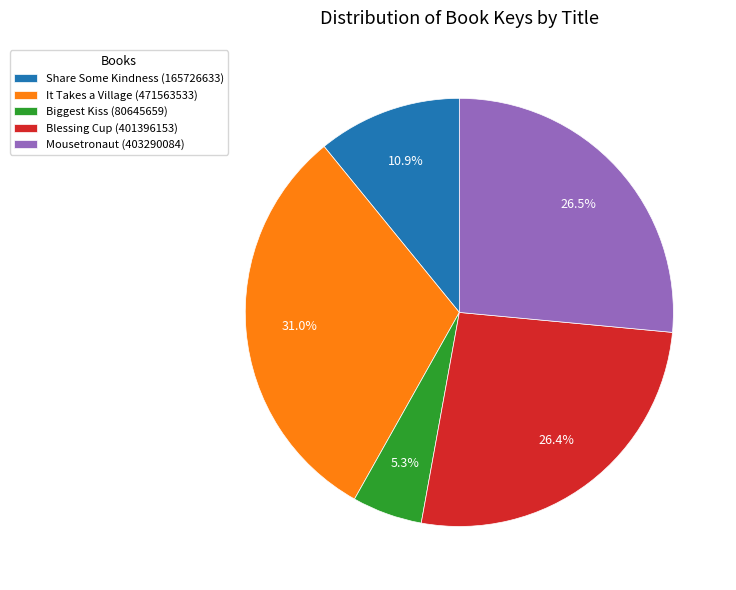

How many slices are in this pie chart?

5